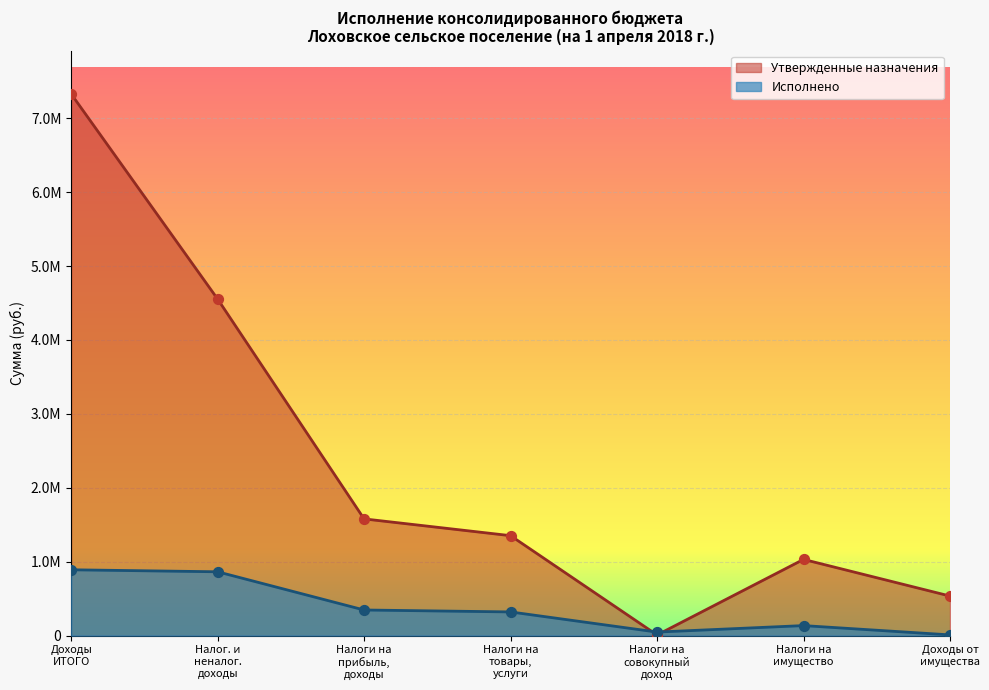

Which series reaches the maximum Y coordinate?

Утвержденные назначения